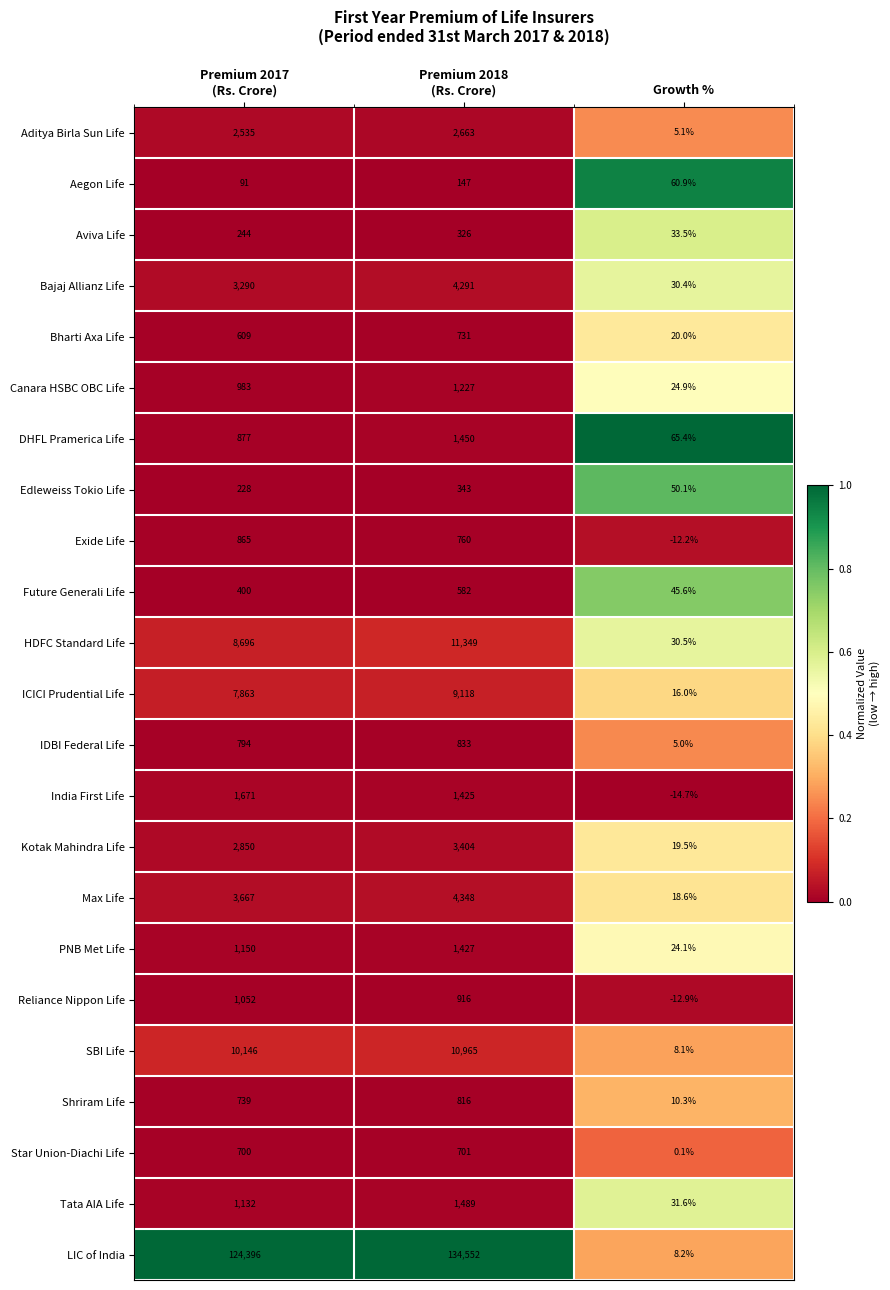

At which category is the sum across all series the highest?

Premium 2018
(Rs. Crore)